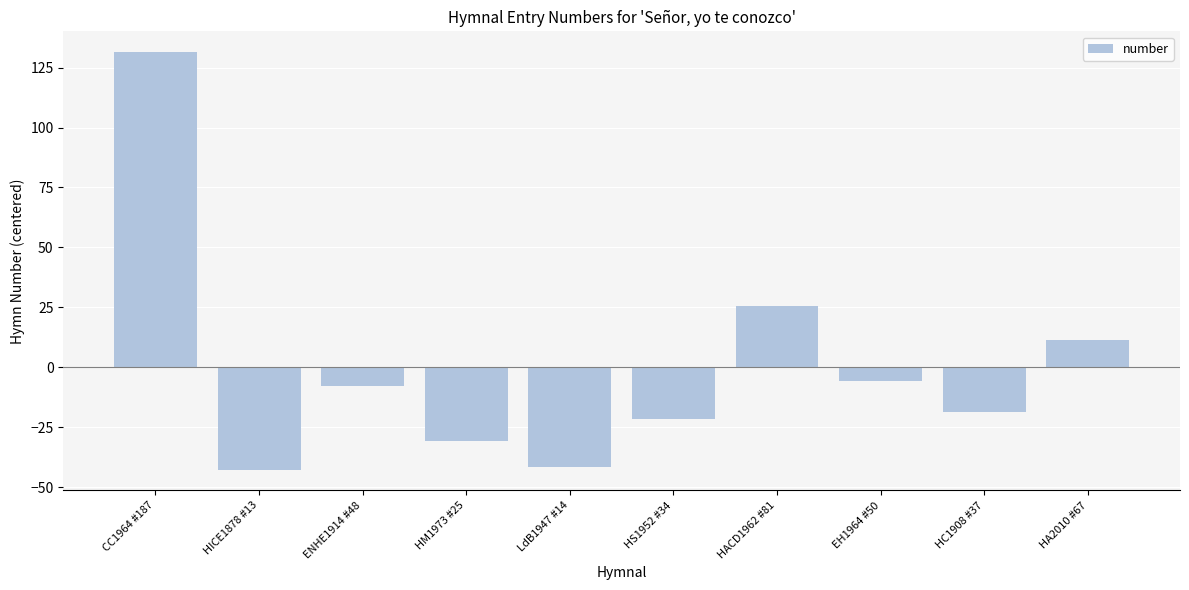

The value at HICE1878 #13 is -13.3. True or false?

False